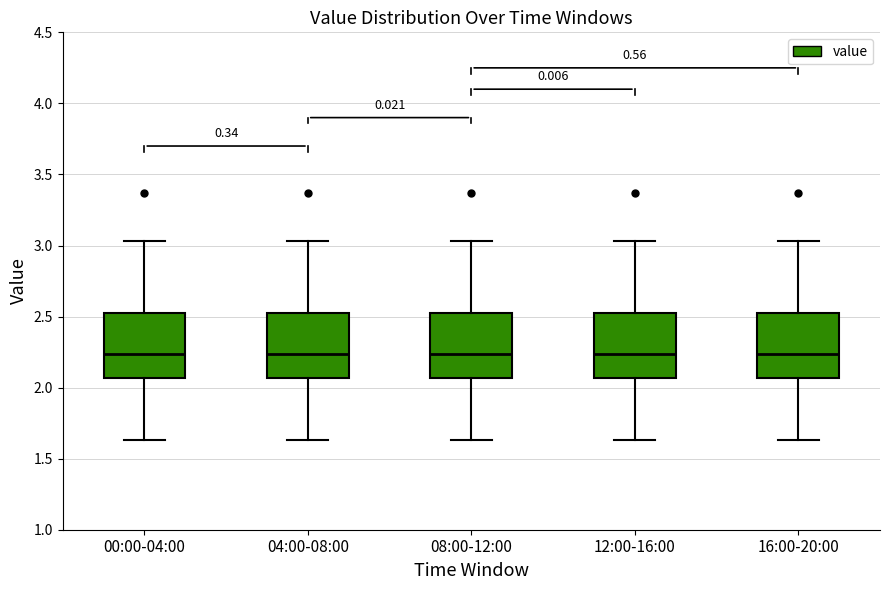

Reading left to right, read every box against the y-axis: the position of its median line, the range the box covers, and the ends of its whiskers. The values are not printed on the chart, so give them approximately, as read against the axis.

00:00-04:00: median 2.25, box 2.05 to 2.55, whiskers 1.65 to 3.05
04:00-08:00: median 2.25, box 2.05 to 2.55, whiskers 1.65 to 3.05
08:00-12:00: median 2.25, box 2.05 to 2.55, whiskers 1.65 to 3.05
12:00-16:00: median 2.25, box 2.05 to 2.55, whiskers 1.65 to 3.05
16:00-20:00: median 2.25, box 2.05 to 2.55, whiskers 1.65 to 3.05